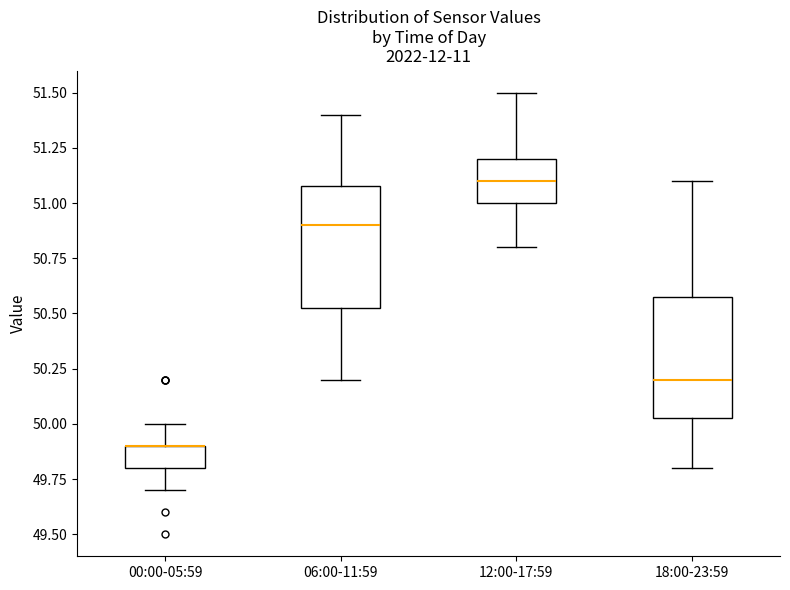

Reading left to right, transcribe this box plot: for each box, give where its median line is, the range the box spans, and where its two whiskers end, as read against the y-axis. The values are not printed on the chart, so give them approximately, as read against the axis.

00:00-05:59: median 49.90 (drawn on the box's upper edge), box 49.80 to 49.90, whiskers 49.70 to 50.00
06:00-11:59: median 50.90, box 50.55 to 51.10, whiskers 50.20 to 51.40
12:00-17:59: median 51.10, box 51.00 to 51.20, whiskers 50.80 to 51.50
18:00-23:59: median 50.20, box 50.05 to 50.60, whiskers 49.80 to 51.10